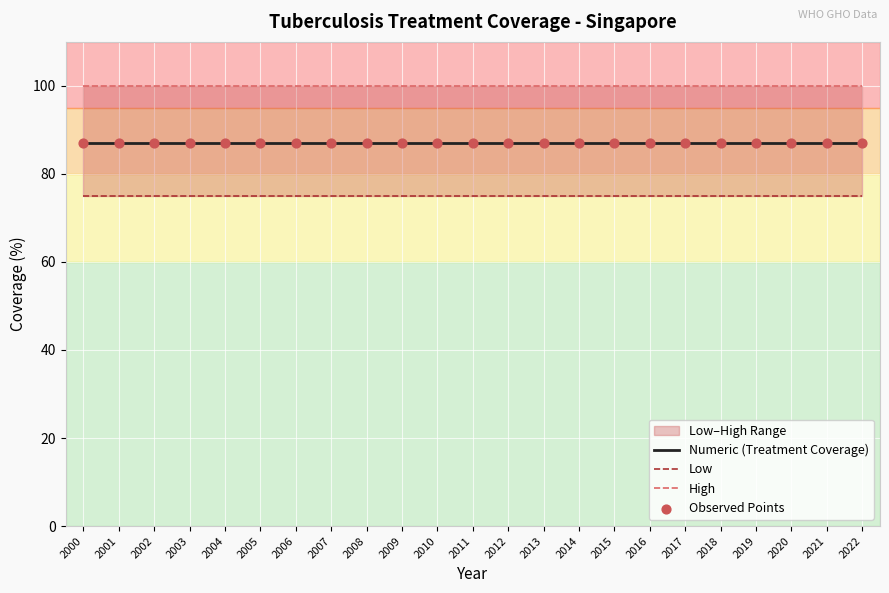

Which series has the largest total across all categories?

High